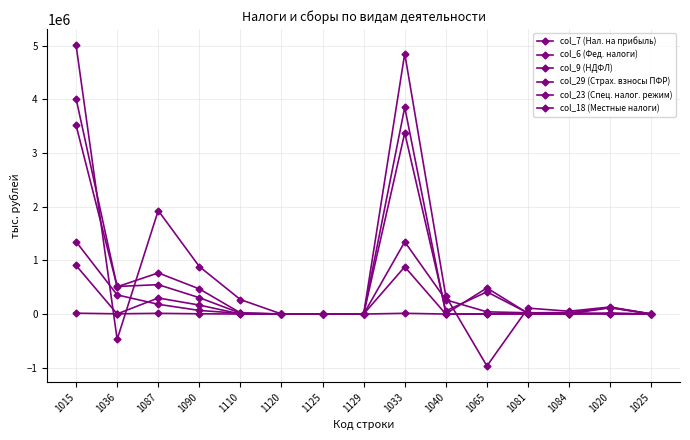

The col_29 (Страх. взносы ПФР) series shows 197055 at 1036. True or false?

False